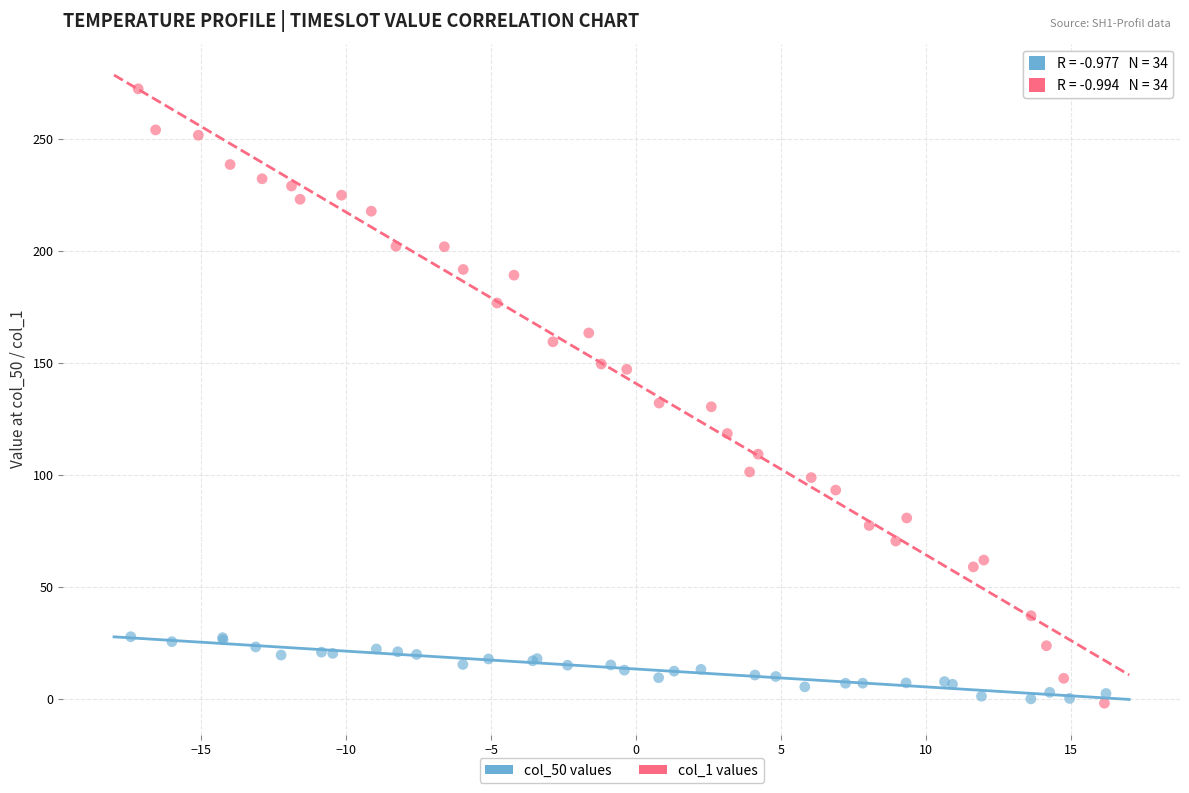

Which series reaches the maximum Y coordinate?

col_1 values